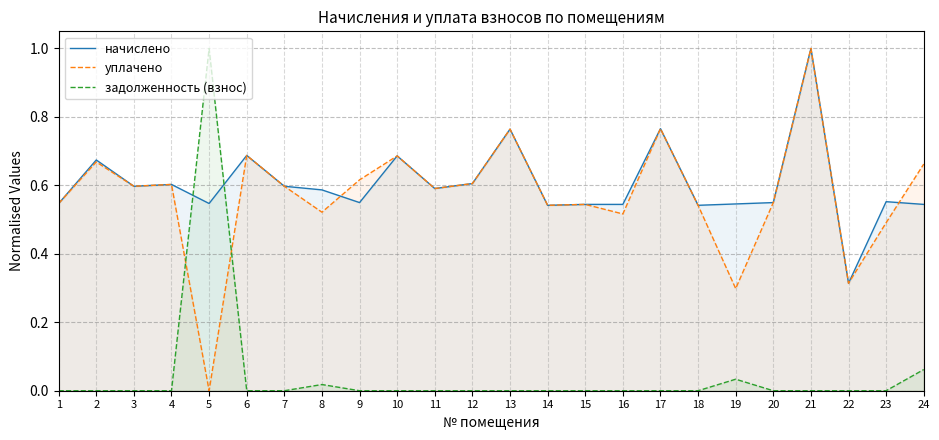

What is the greatest value displayed?

1.0